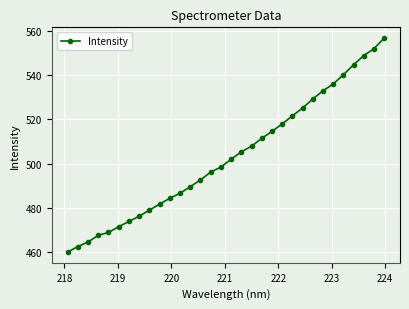

True or false: there are more than 2 points higher than both neighbors.

False